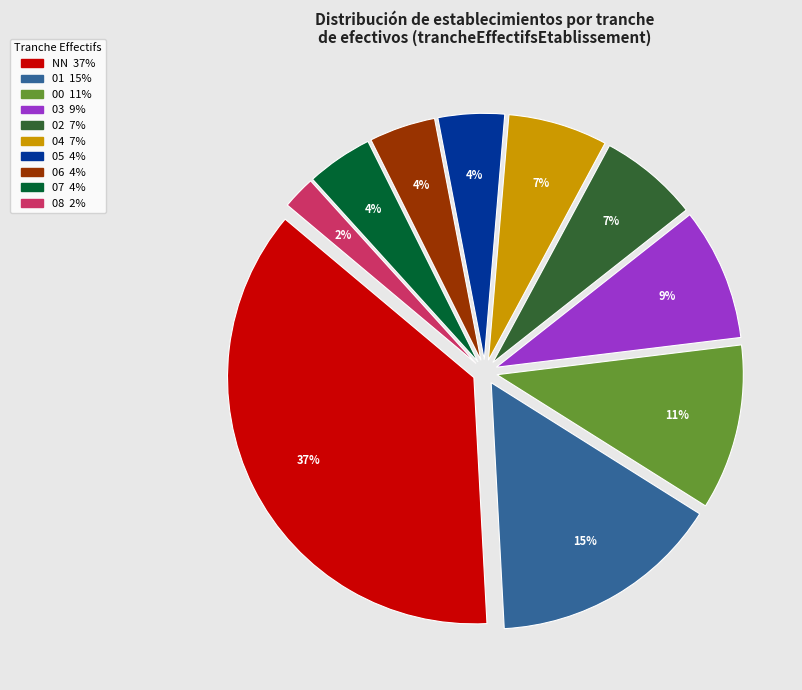

To the nearest percent, what is the difference between the largest and smallest slice percentages?

35%